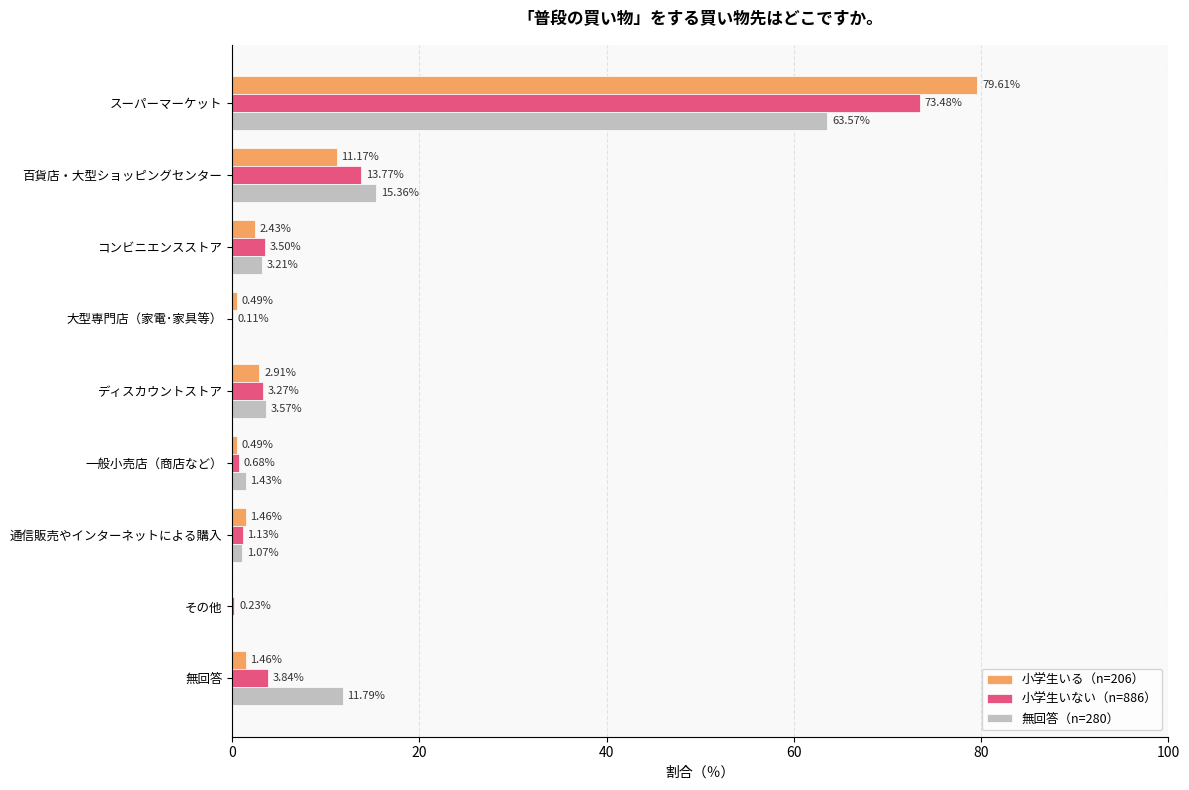

What is the greatest value displayed?

79.6